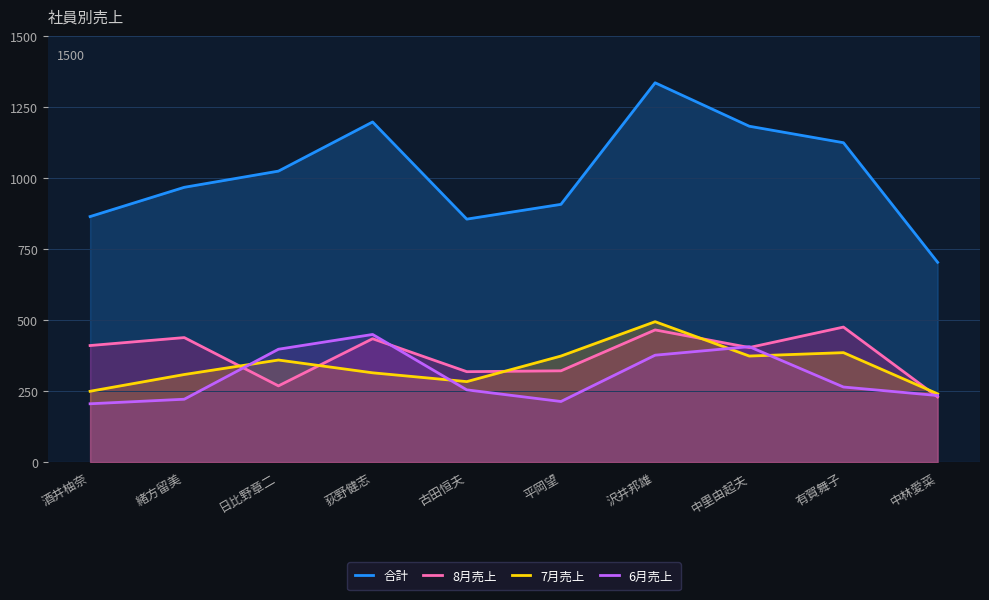

Which has a higher value, 酒井柚奈 or 古田恒夫?

酒井柚奈